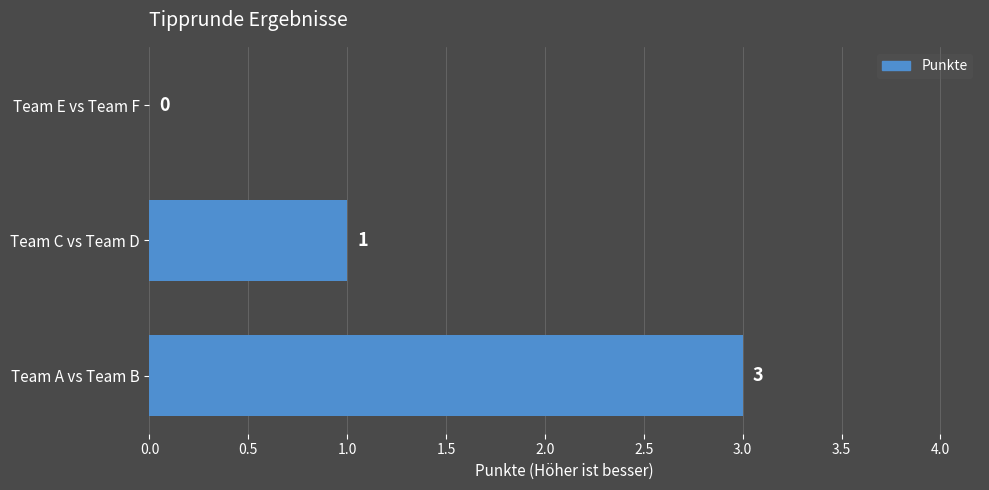

The value at Team E vs Team F is -2. True or false?

False